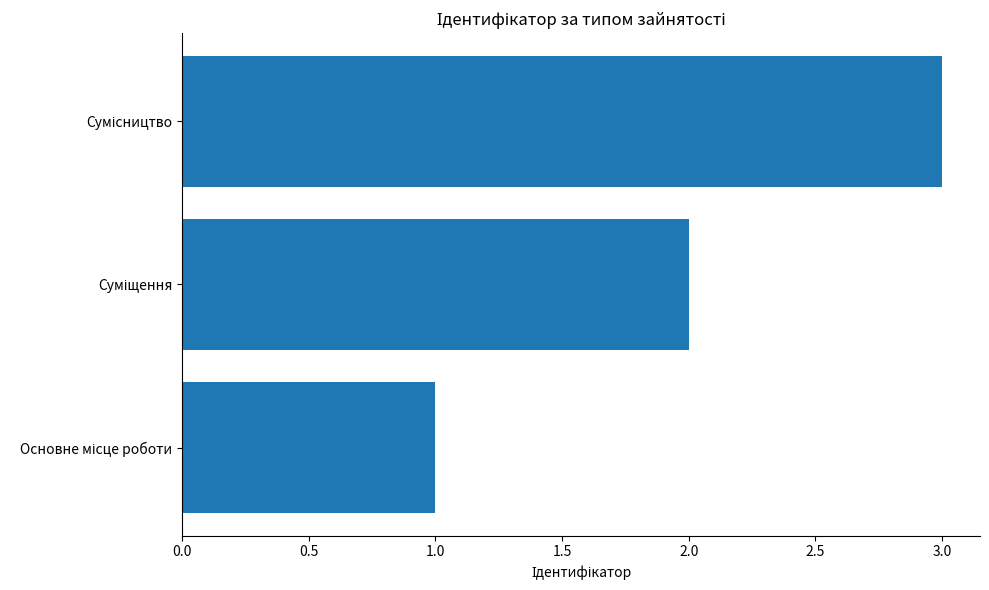

Does the chart contain stacked bars?

No